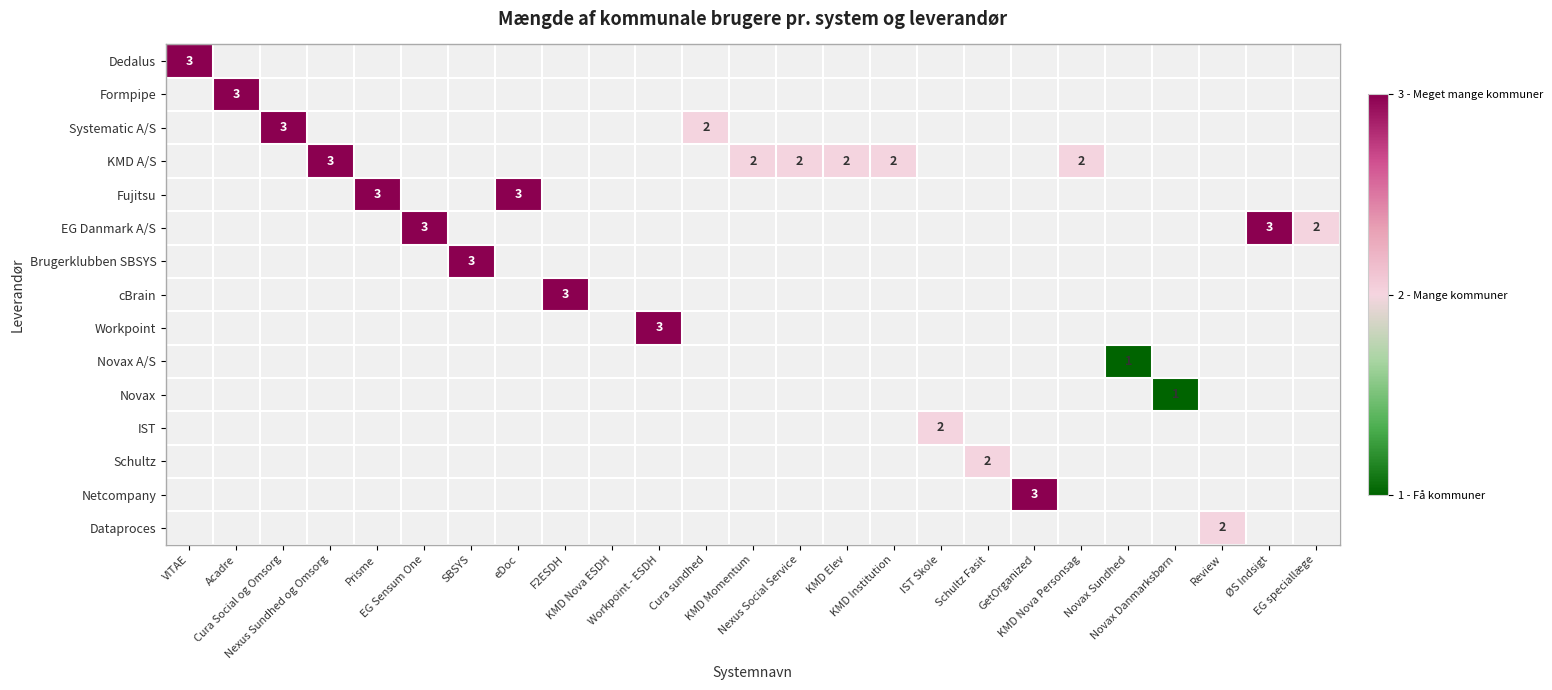

At which label does KMD A/S reach its peak?

Nexus Sundhed og Omsorg